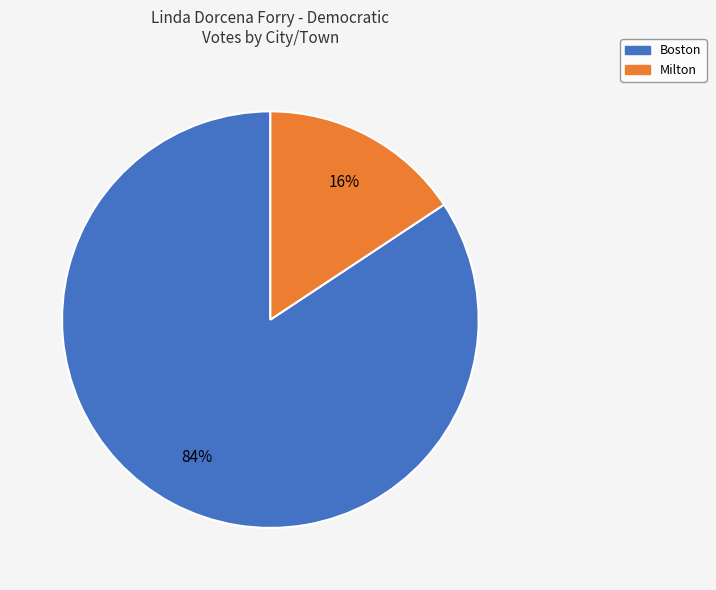

Does Boston represent more than half of the total?

Yes